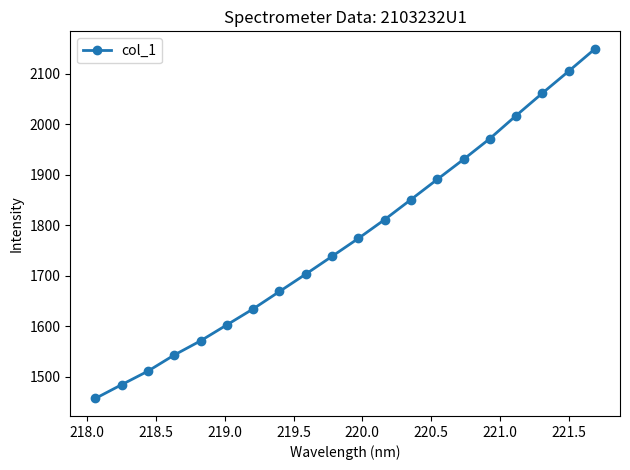

Does the chart have visible grid lines?

No